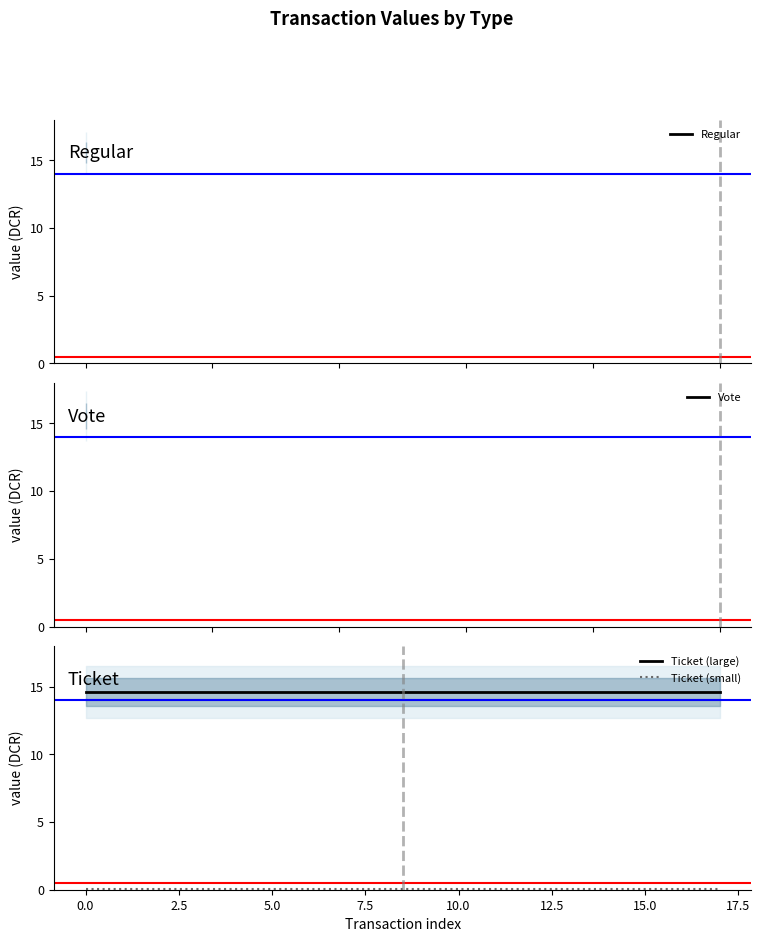

True or false: Ticket (small) has a value of 0.1 at 10.0.

True